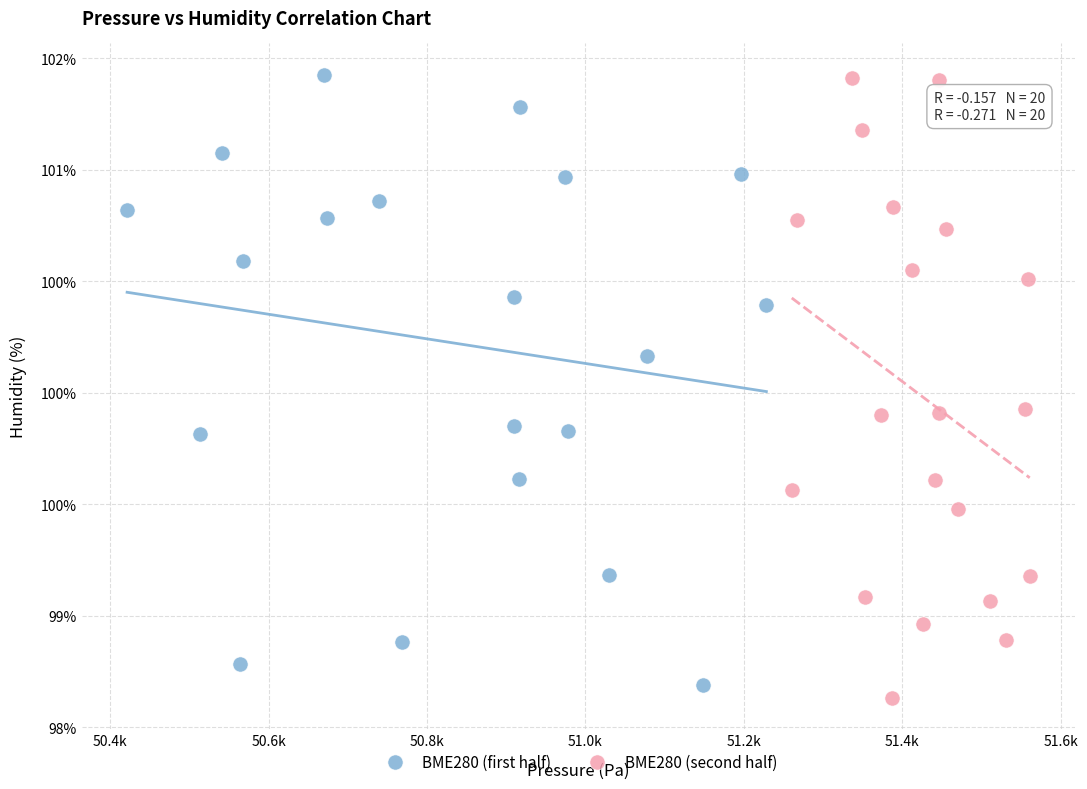

What are all the series names shown in the legend?

BME280 (first half), BME280 (second half)